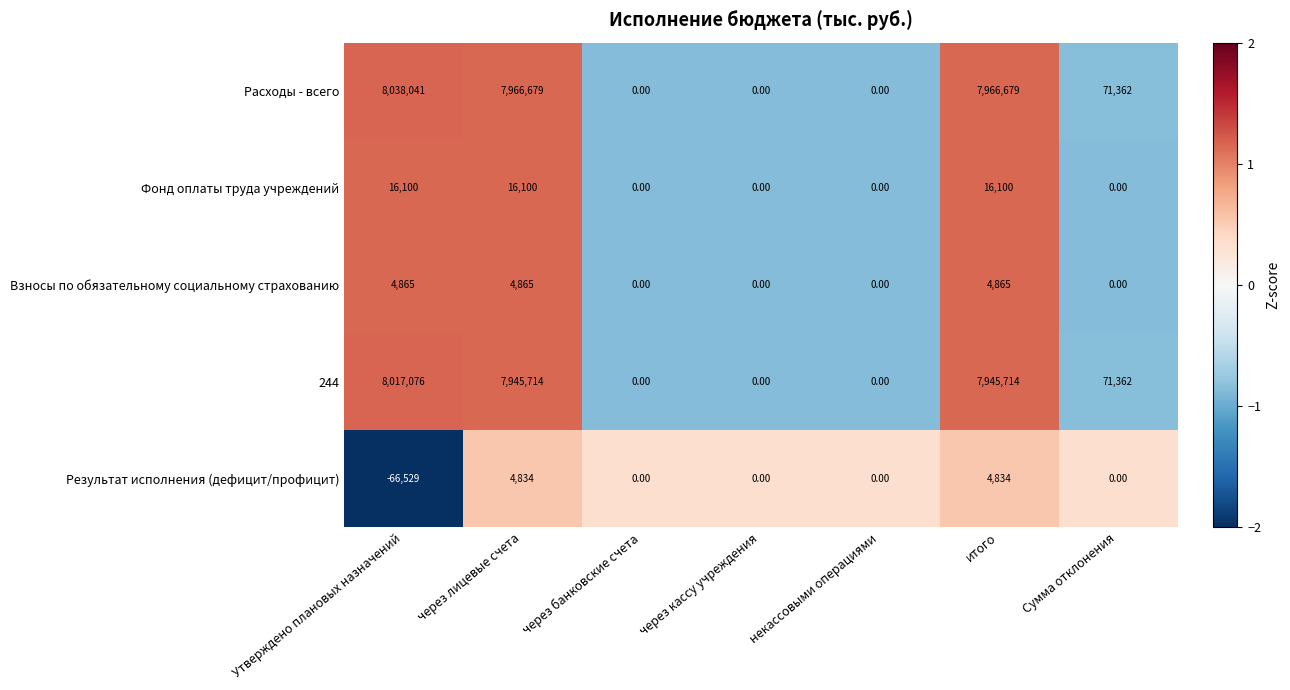

Which series has the largest total across all categories?

Расходы - всего